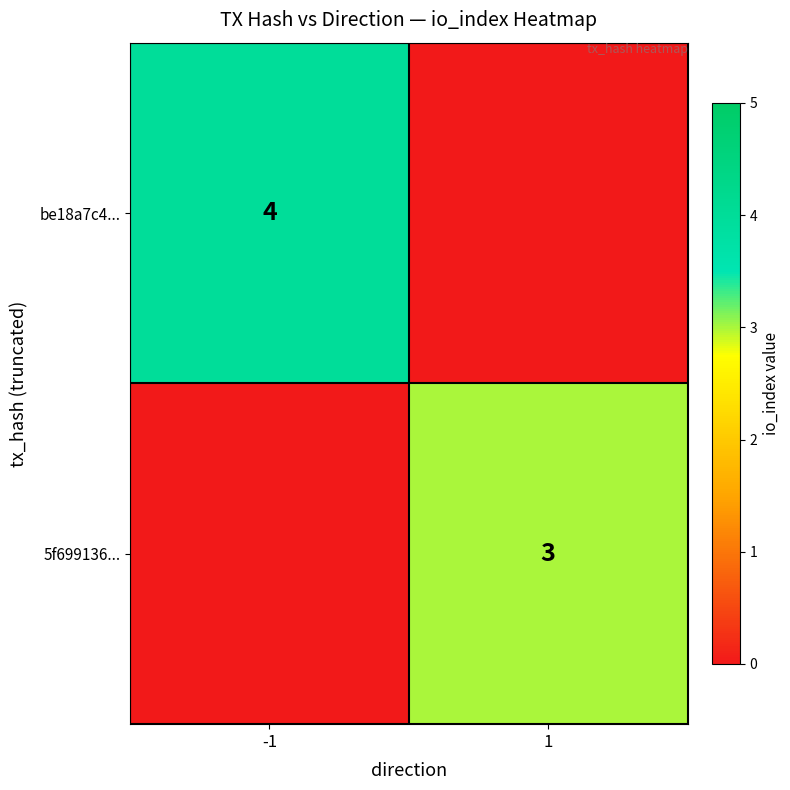

What is the spread (max minus min) of values at 1?

3